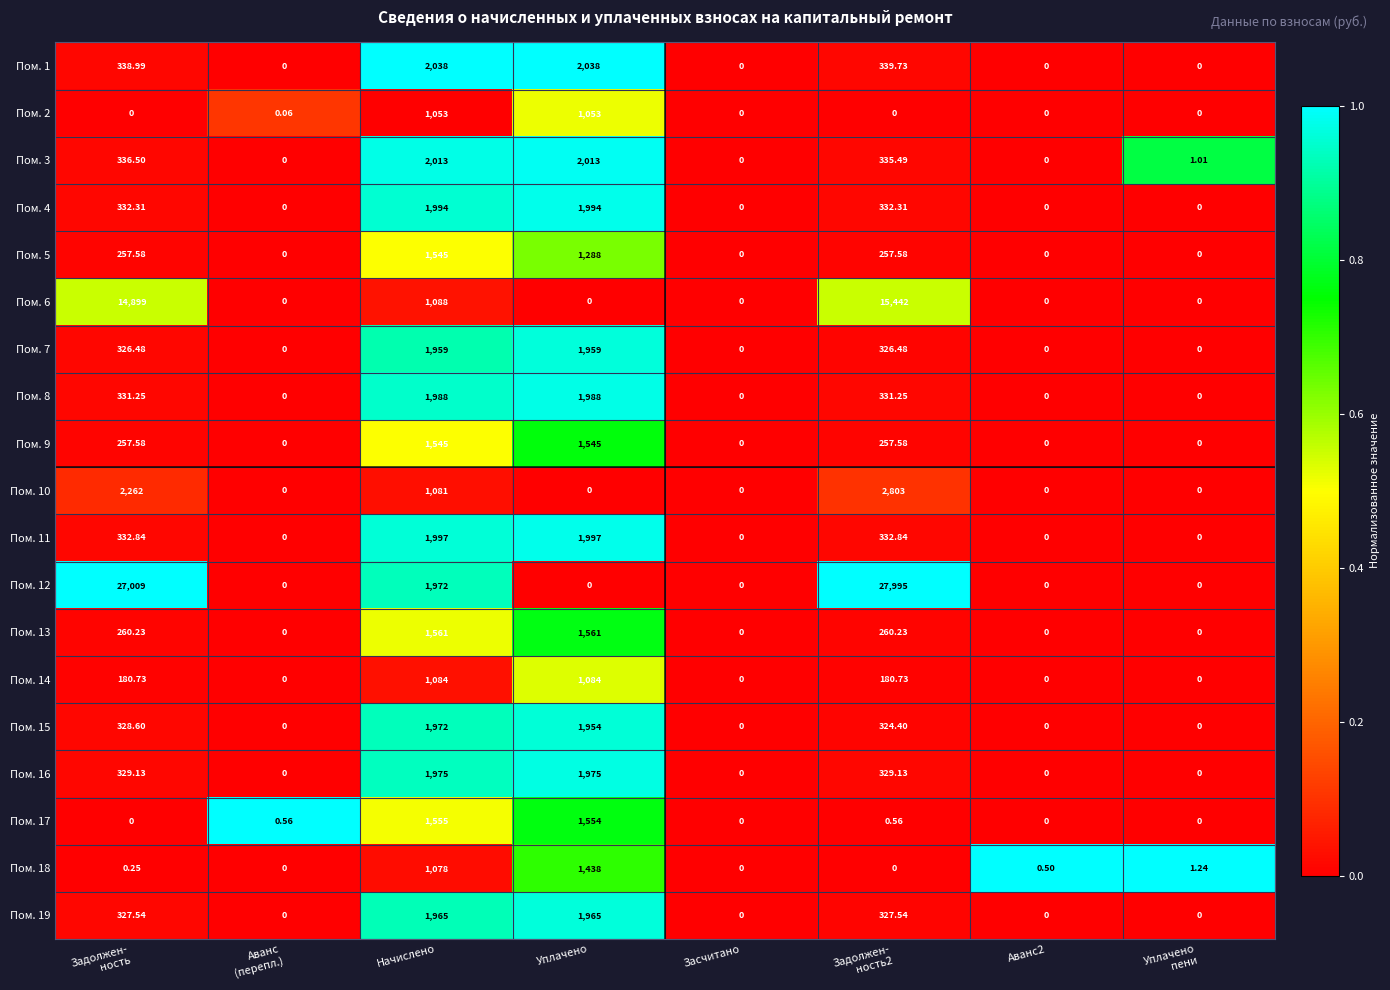

Count the number of categories in the chart.

8